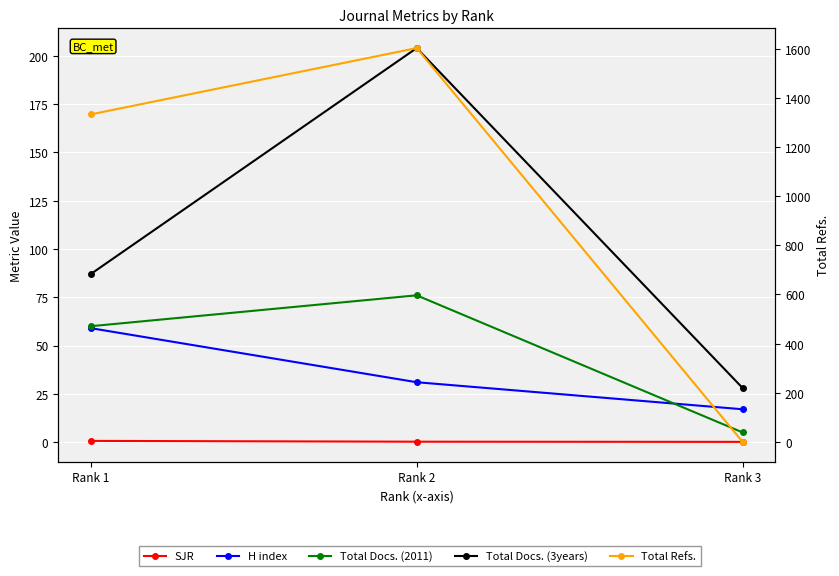

What is the maximum value for Total Docs. (2011)?

76.0